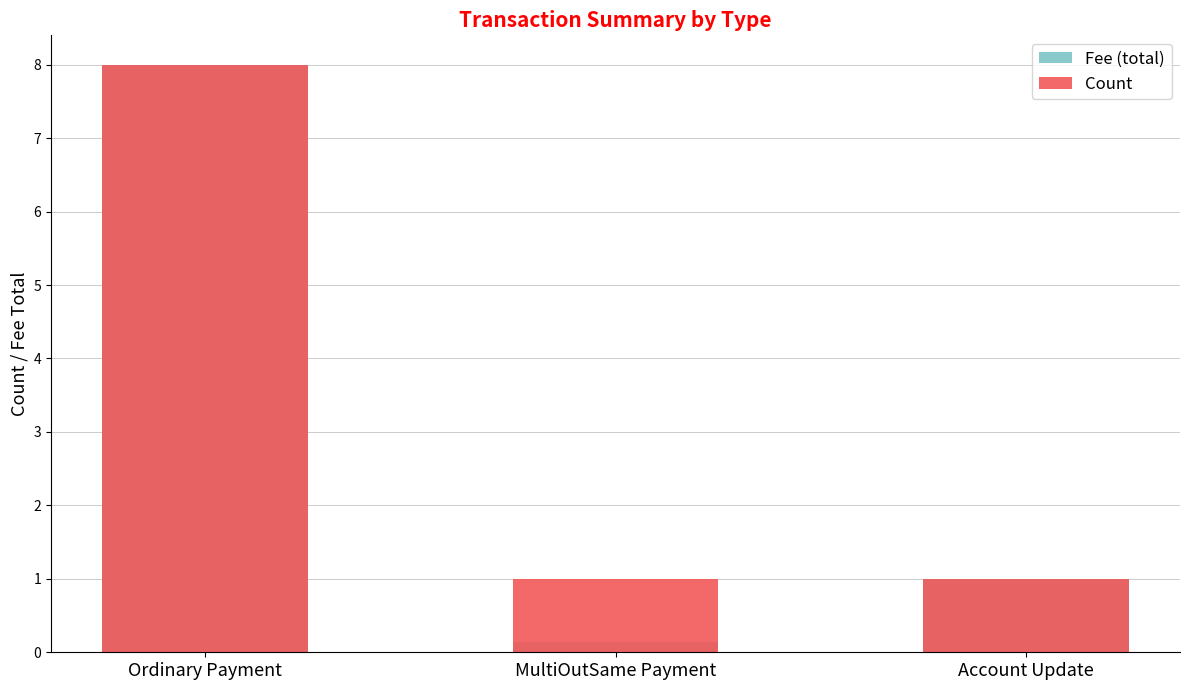

Between Ordinary Payment and MultiOutSame Payment, which series saw the biggest shift?

Fee (total)